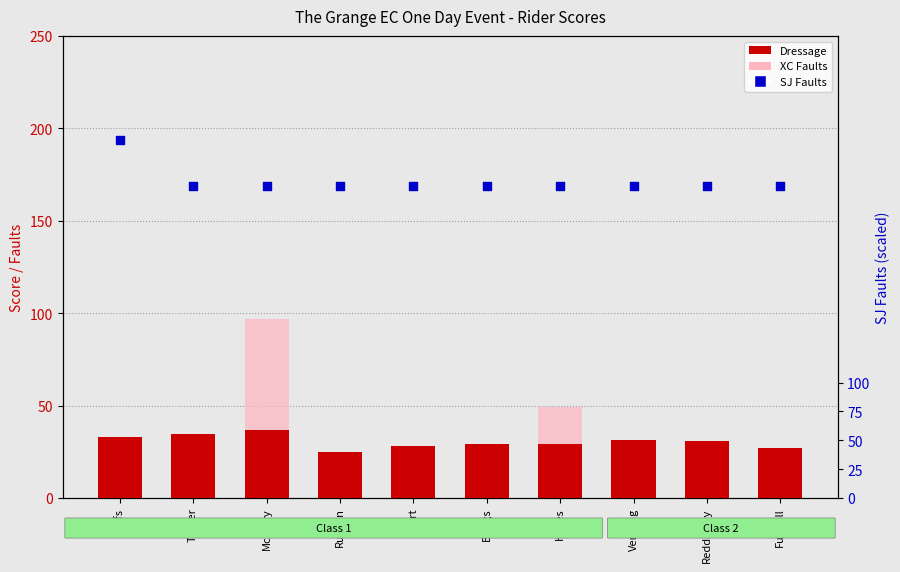

At how many categories does at least one series exceed 6?

10